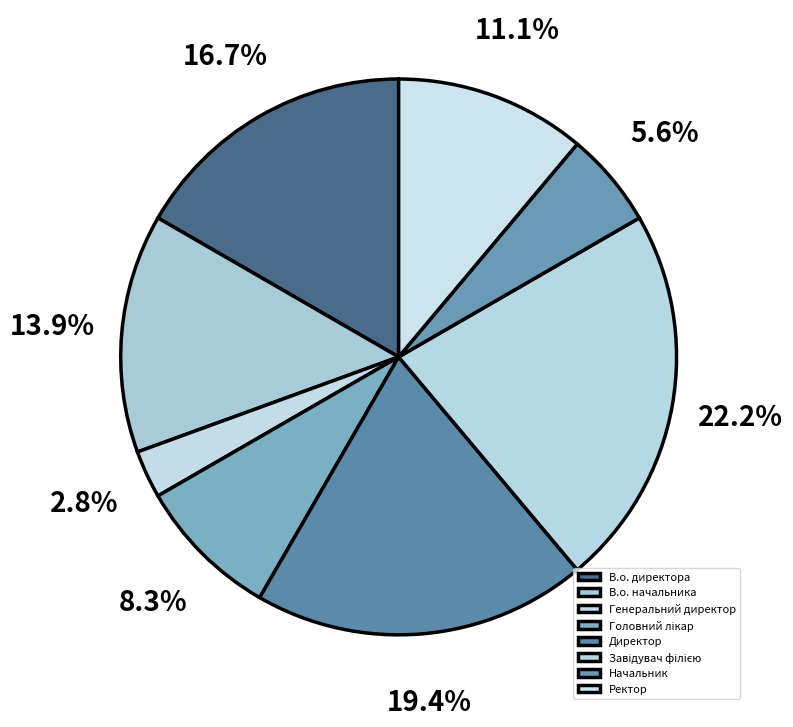

How many segments does this pie chart have?

8